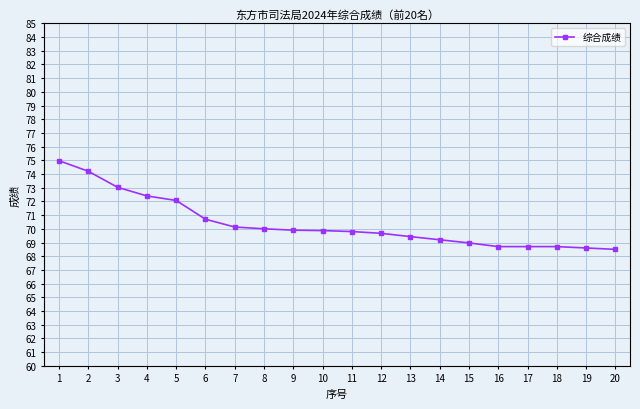

What is the maximum value shown in the chart?

80.0